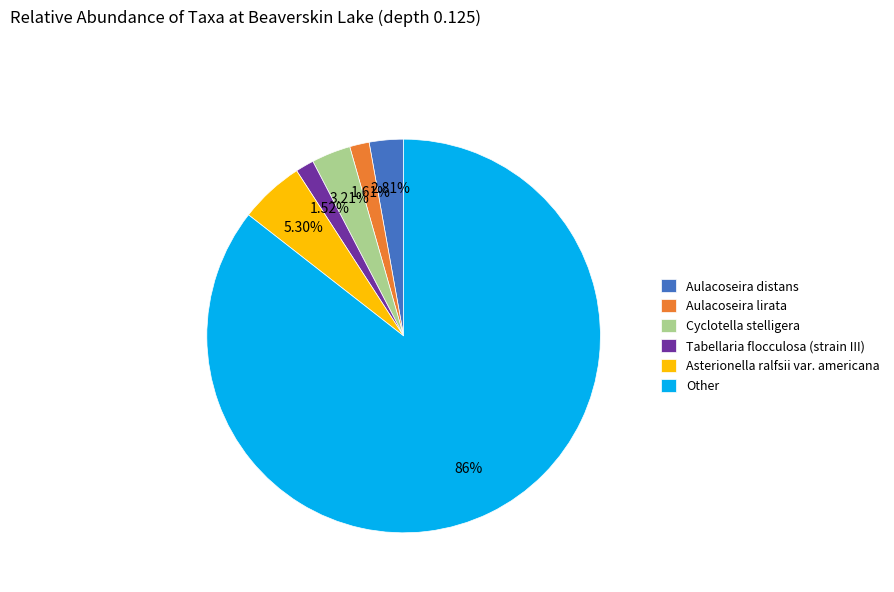

What is the largest slice in the pie chart?

Other